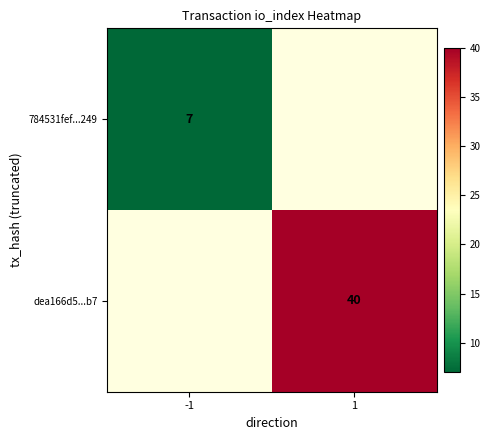

Which category has the lowest value across all series?

-1